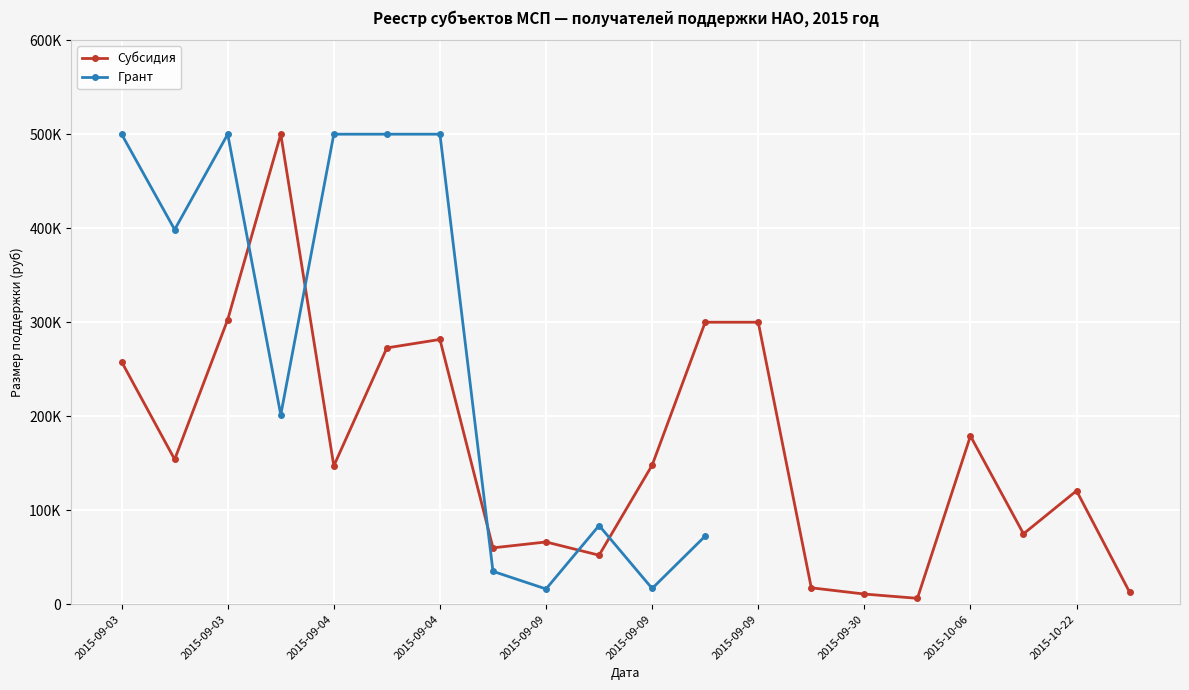

Reading left to right, extract all data points from this chart.

257913.1	154080.0	302800.0	500000.0	147200.0	272690.0	281680.0	60000.0	66250.0	52170.0	147920.0	300000.0	300000.0	17500.0	10856.0	6310.6	178988.0	74934.6	120724.0	12849.8